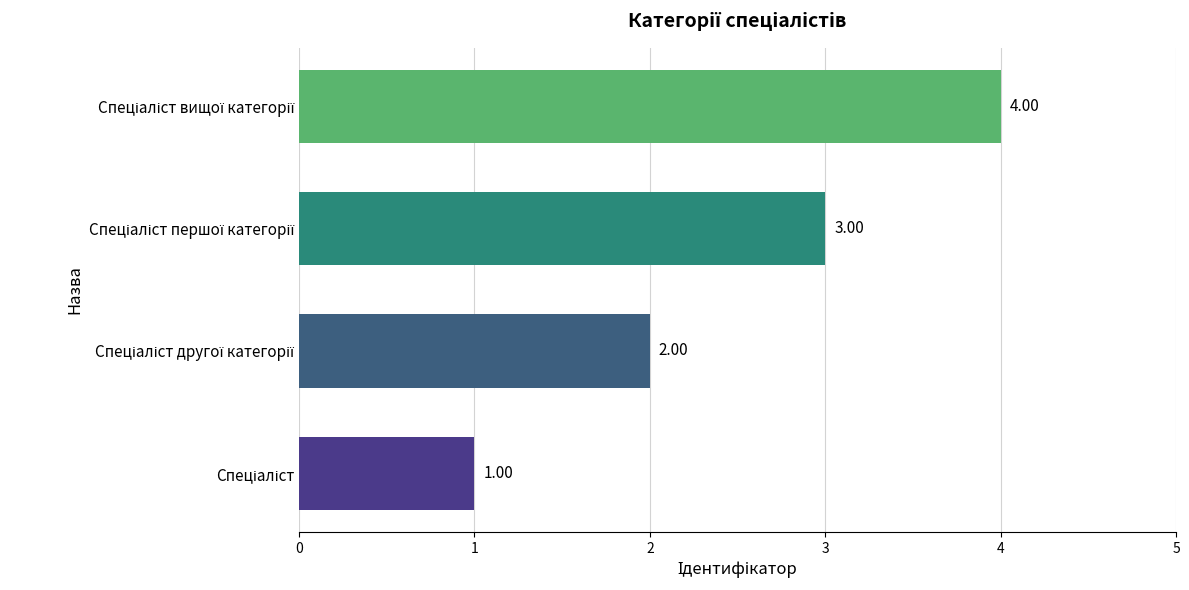

What is the difference between the maximum and minimum values?

3